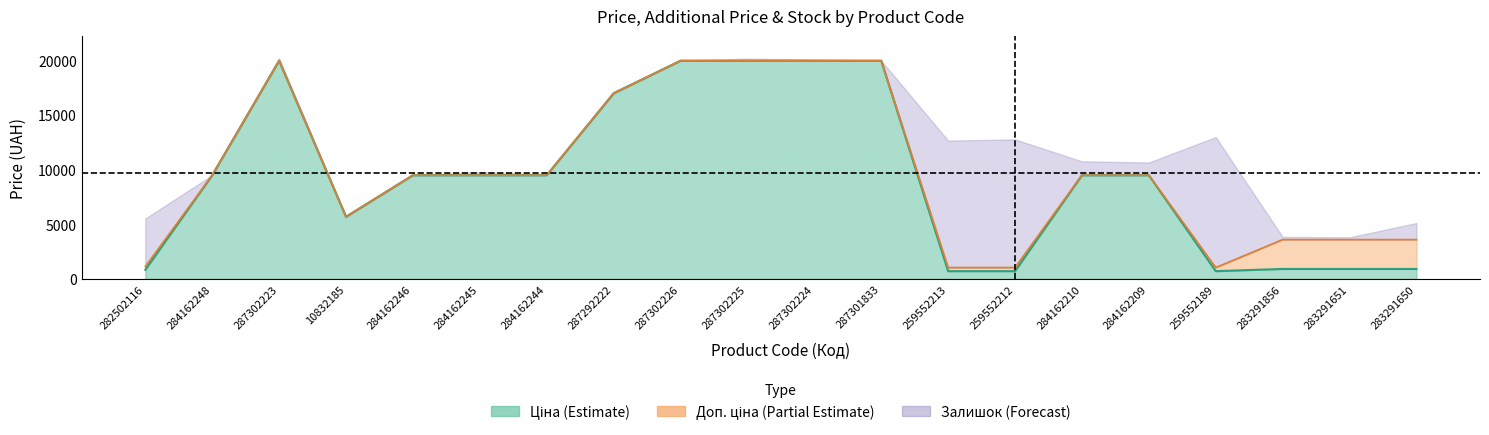

Does the chart display data point markers on the line(s)?

No